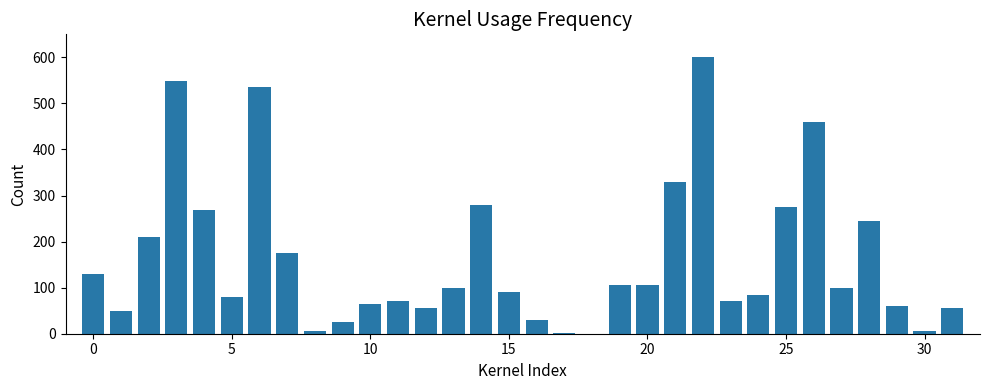

What is the greatest value displayed?

600